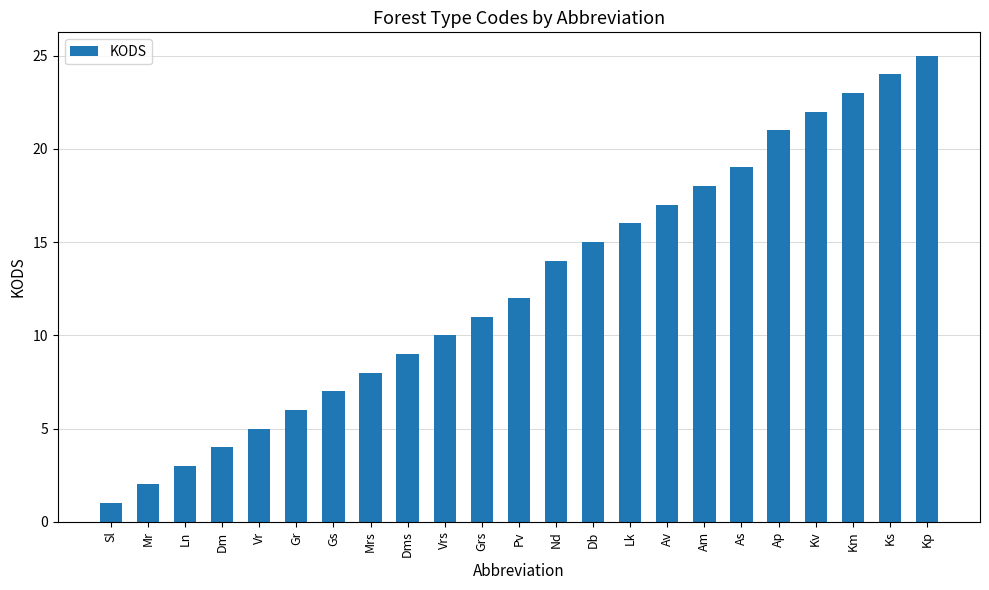

How many bars are there in total?

23